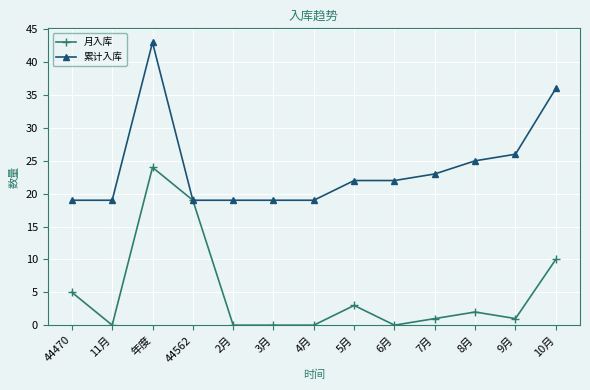

What is the label of the 10th point from the right?

44562